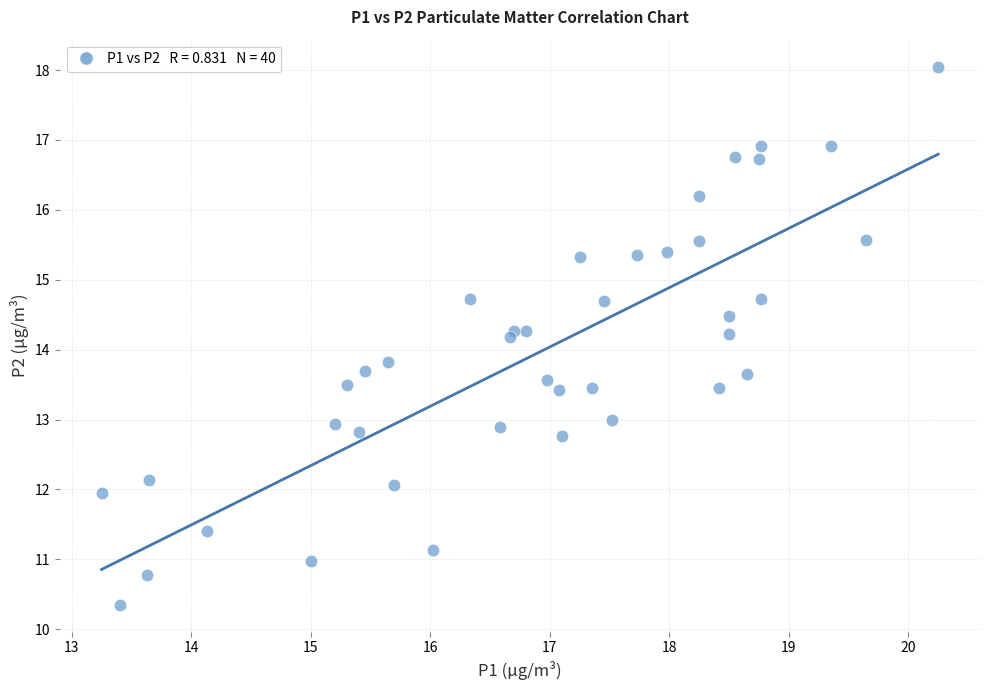

What is the range of Y values (max minus min)?

7.7